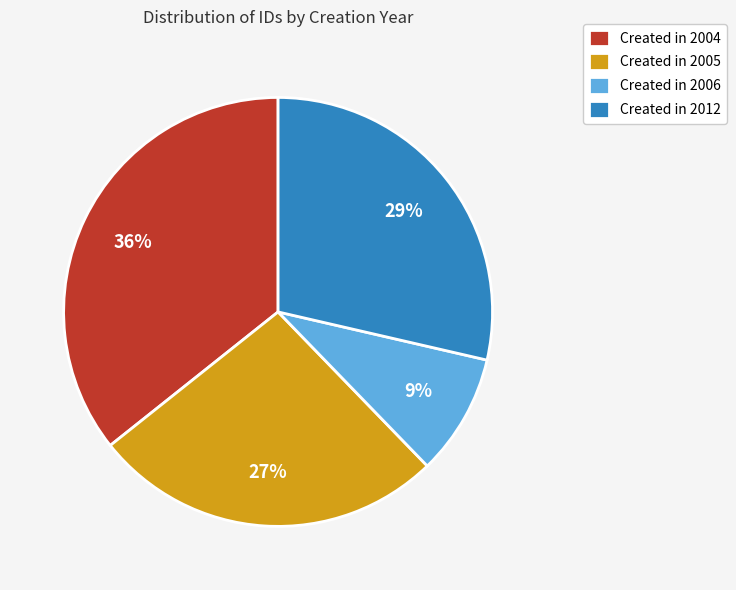

What is the largest slice in the pie chart?

Created in 2004